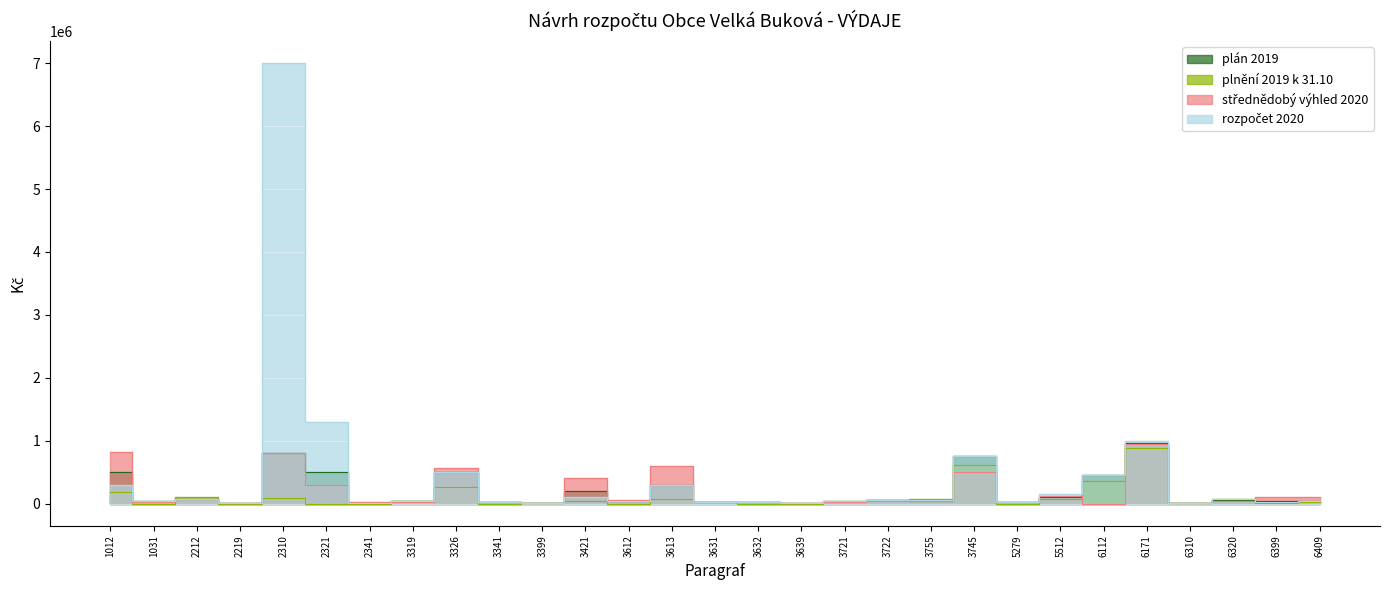

Rank the series by their maximum value, from lowest to highest.

plnění 2019 k 31.10, střednědobý výhled 2020, plán 2019, rozpočet 2020